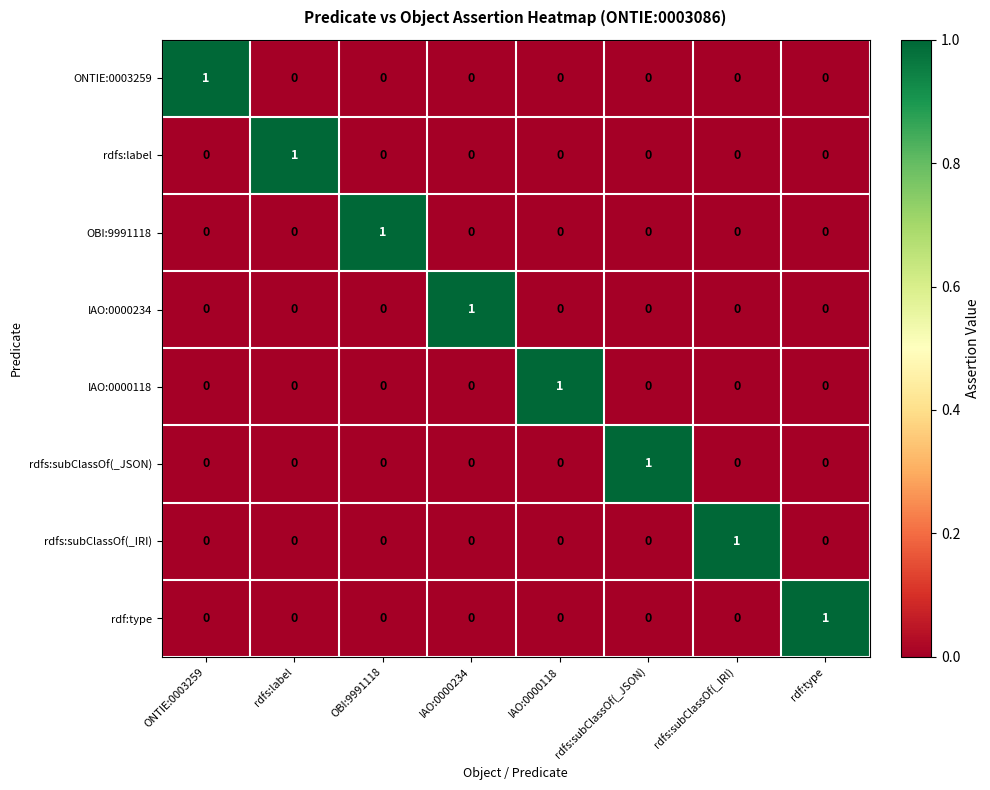

What is the difference between the highest and lowest values at rdfs:subClassOf(_IRI)?

1